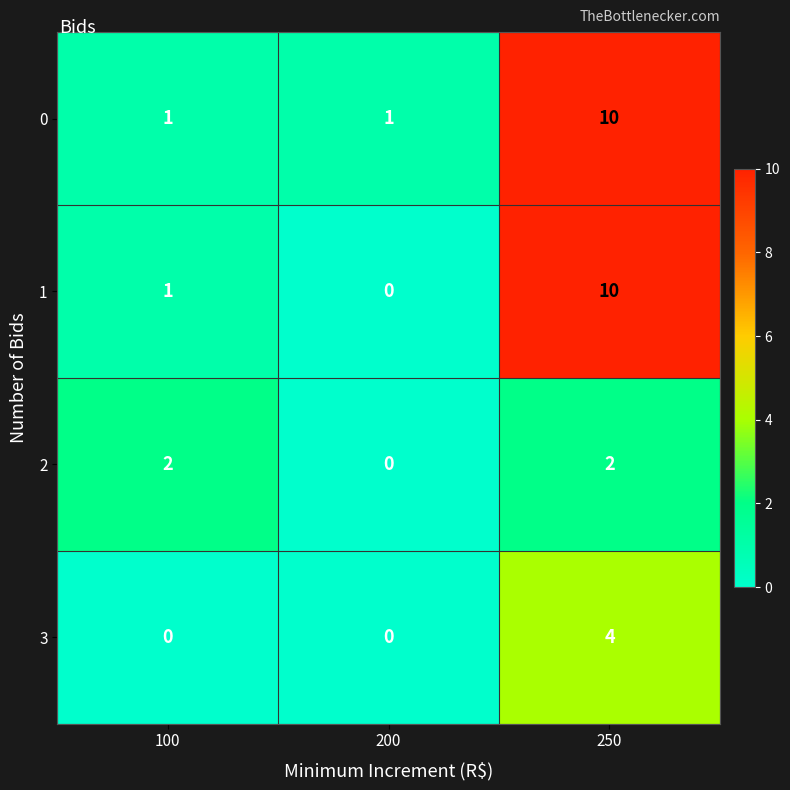

True or false: 1 has a value of 0 at 200.

True